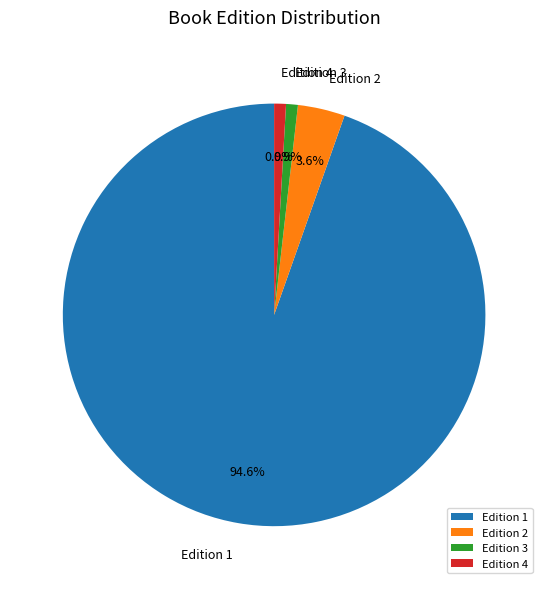

What is the largest slice in the pie chart?

Edition 1